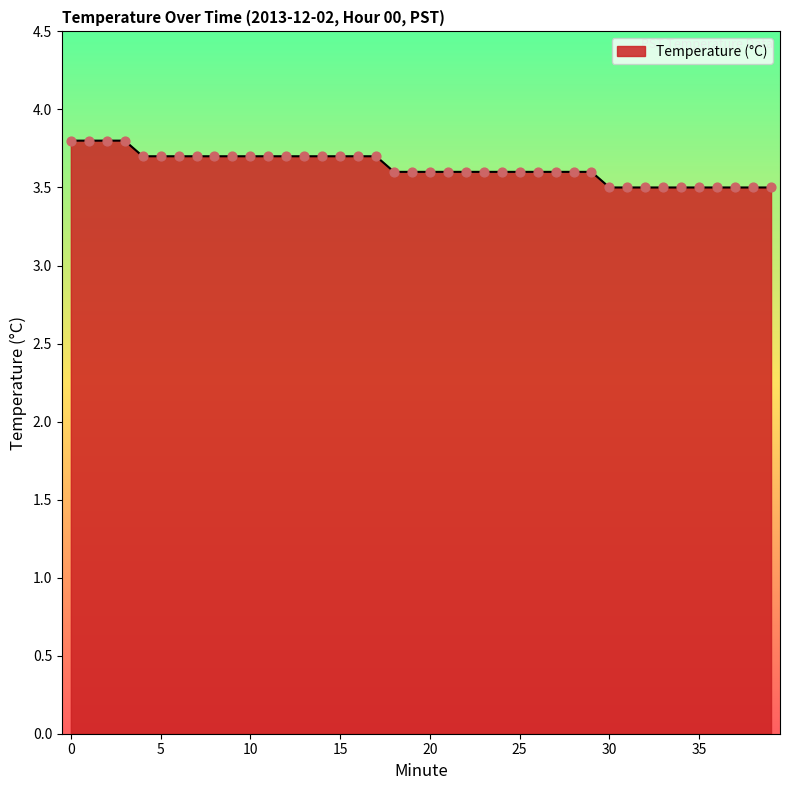

What is the minimum value shown in the chart?

3.5